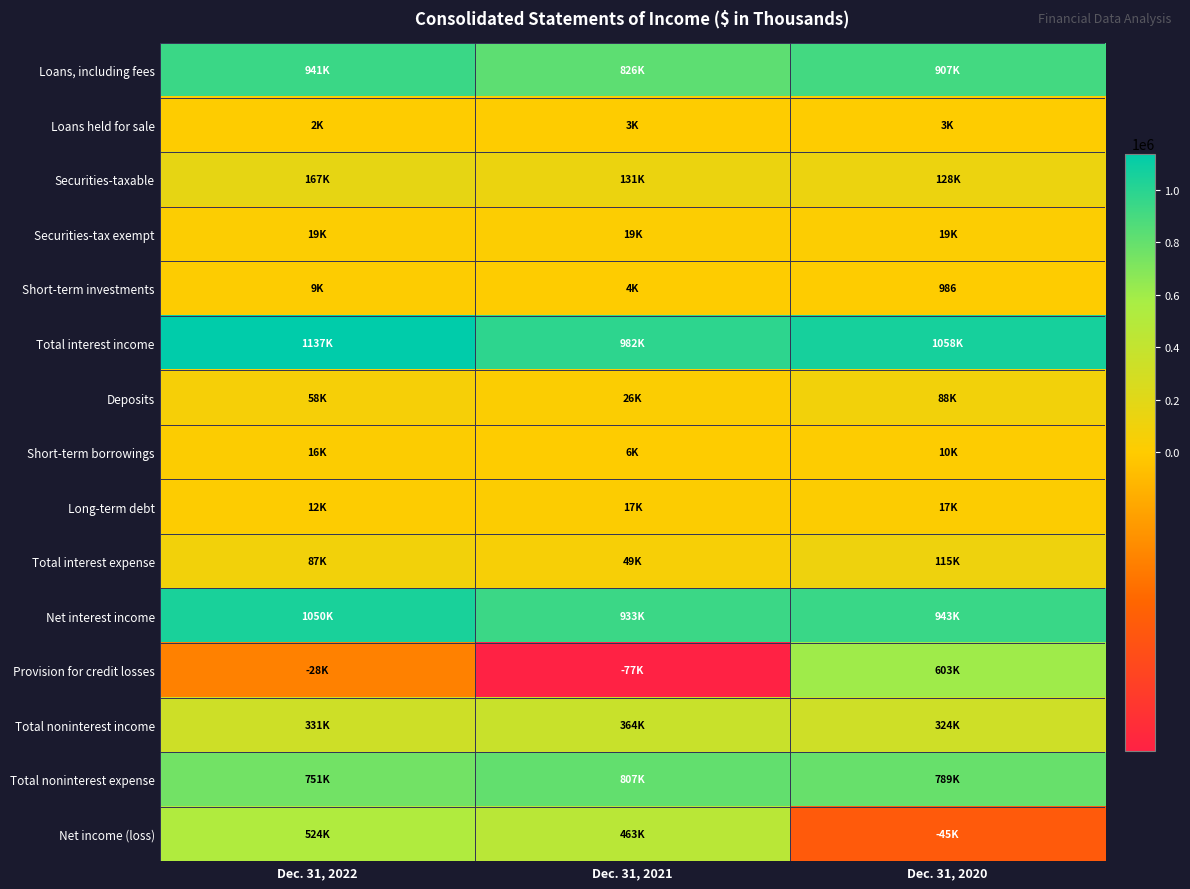

What is the sum of all Deposits values?

172946